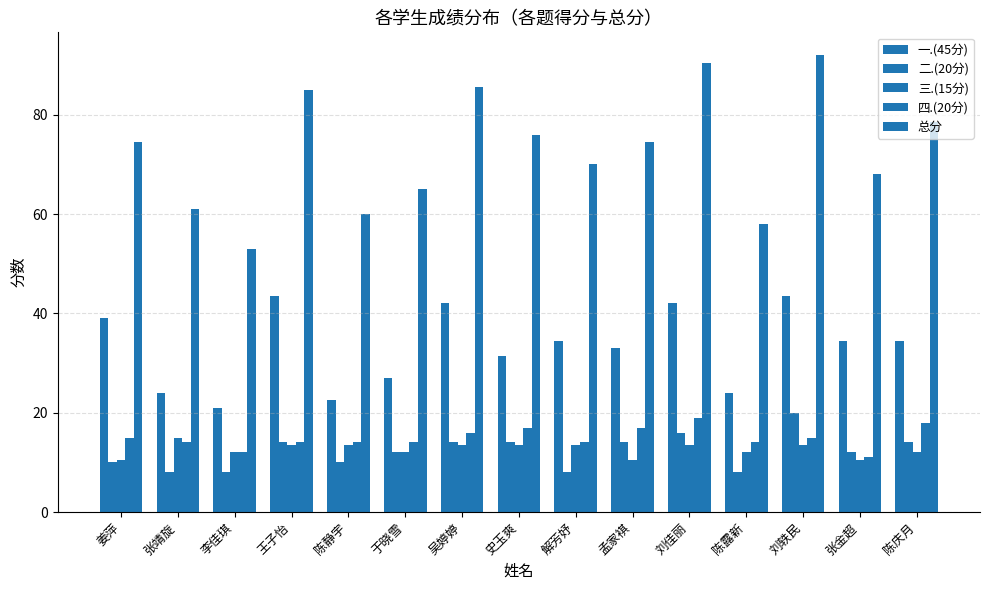

Count the number of categories in the chart.

15